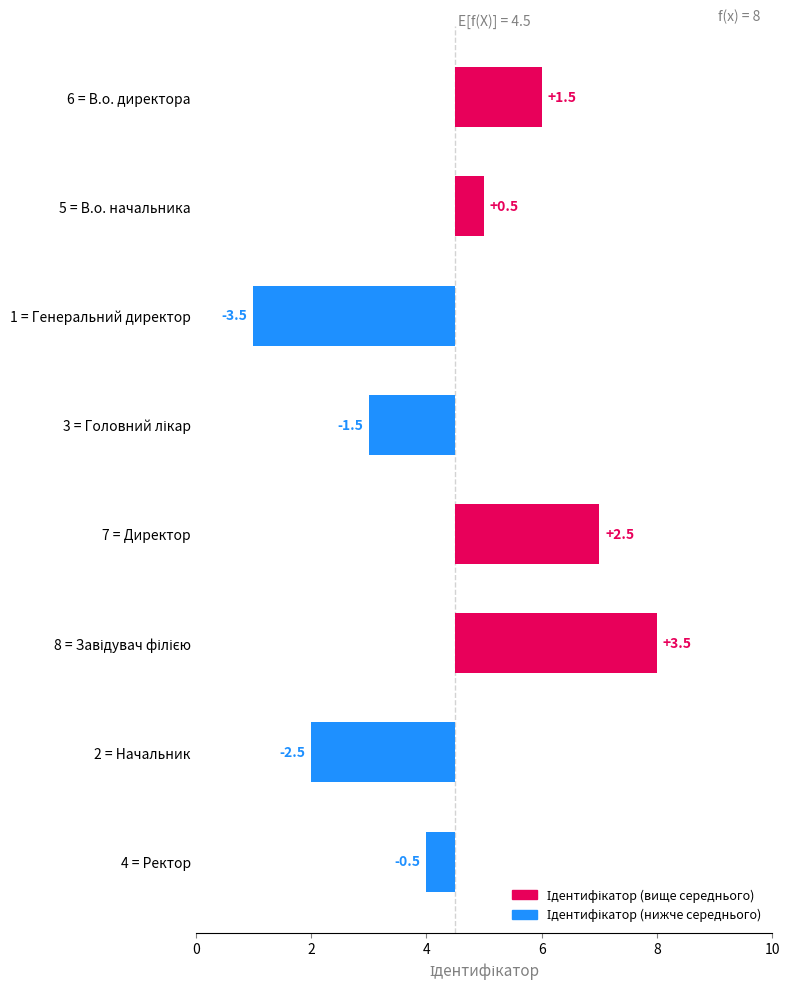

Reading right to left, list all the values displayed in this chart.

Ідентифікатор (вище середнього): 3.5	2.5	0.5	1.5
Ідентифікатор (нижче середнього): -0.5	-2.5	-1.5	-3.5